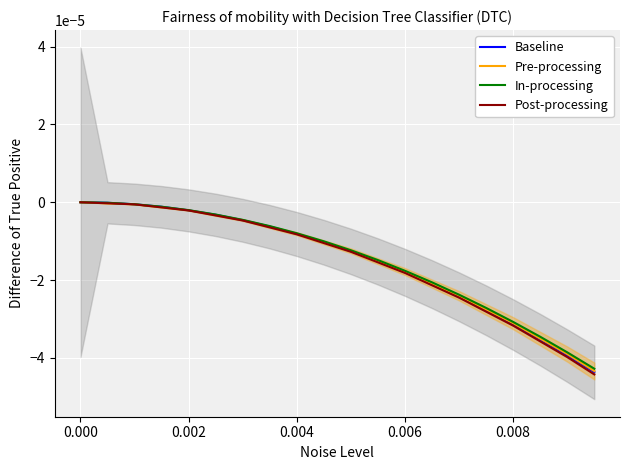

Is the value of Pre-processing at 9 greater than the value of In-processing at 10?

Yes